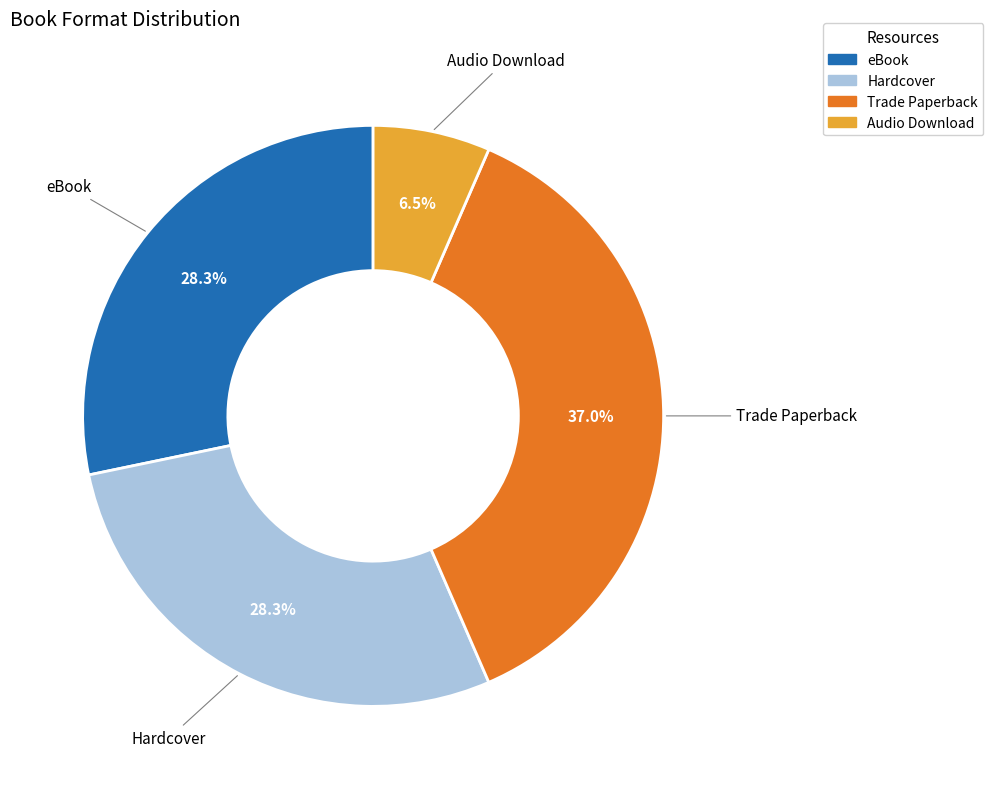

Is it true that eBook is 28% of the pie?

True